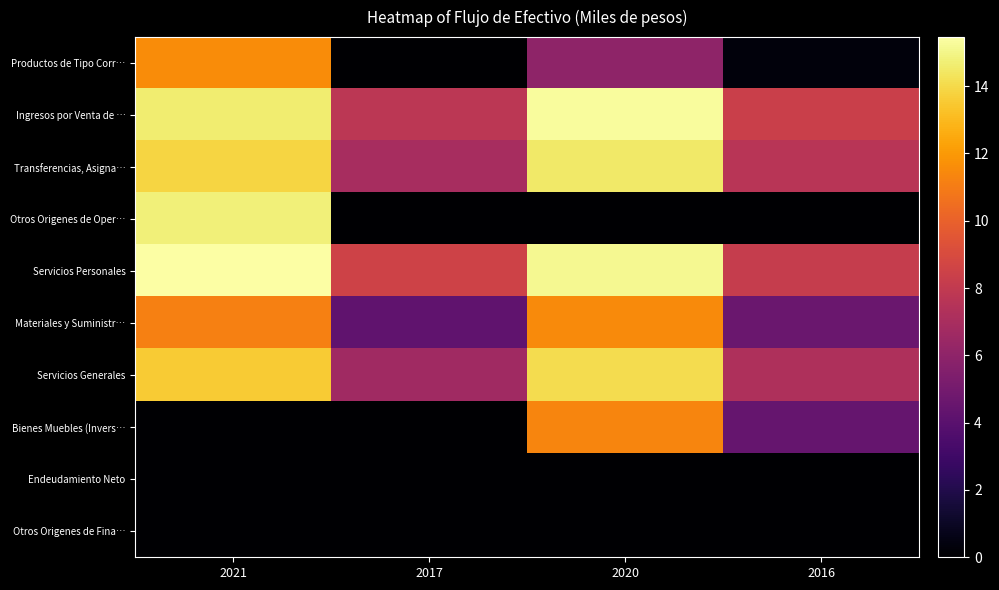

Which series has the largest range (max minus min)?

Otros Origenes de Oper…